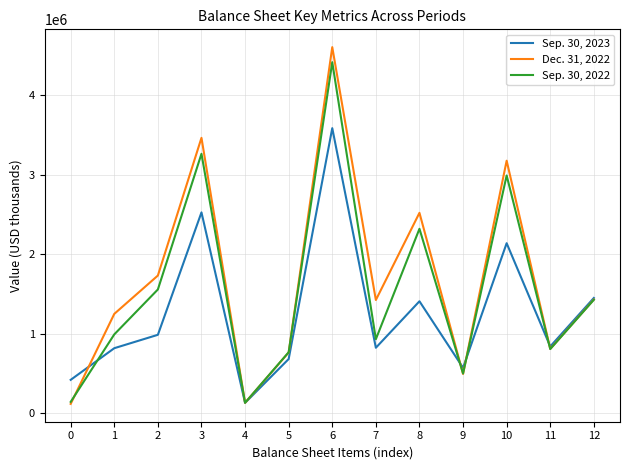

Is the value of Sep. 30, 2023 at 1 greater than the value of Sep. 30, 2022 at 4?

Yes